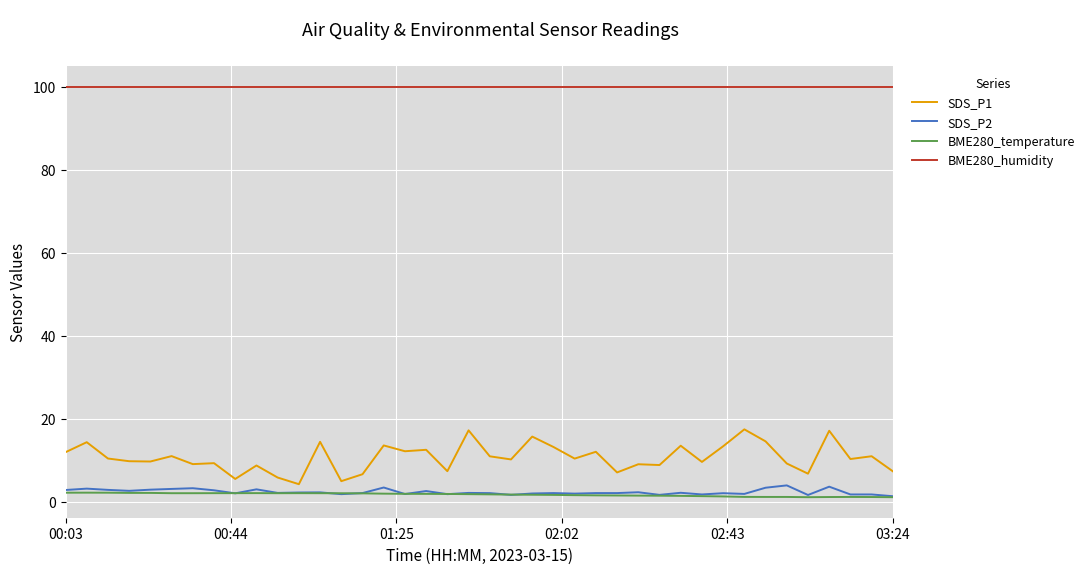

True or false: BME280_temperature and BME280_humidity cross at least once.

False